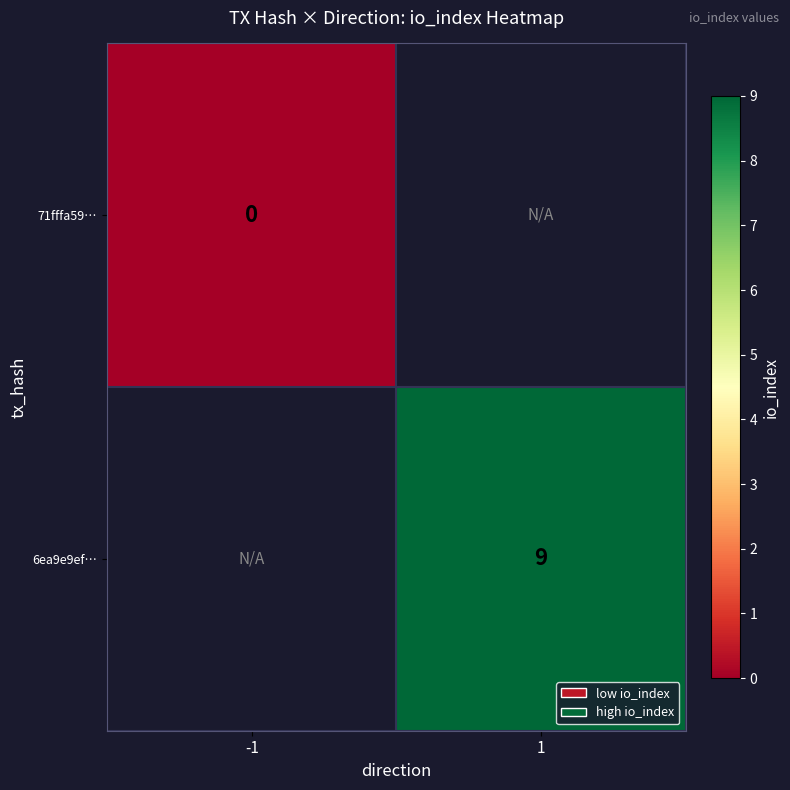

The 6ea9e9ef… series shows 3 at 1. True or false?

False